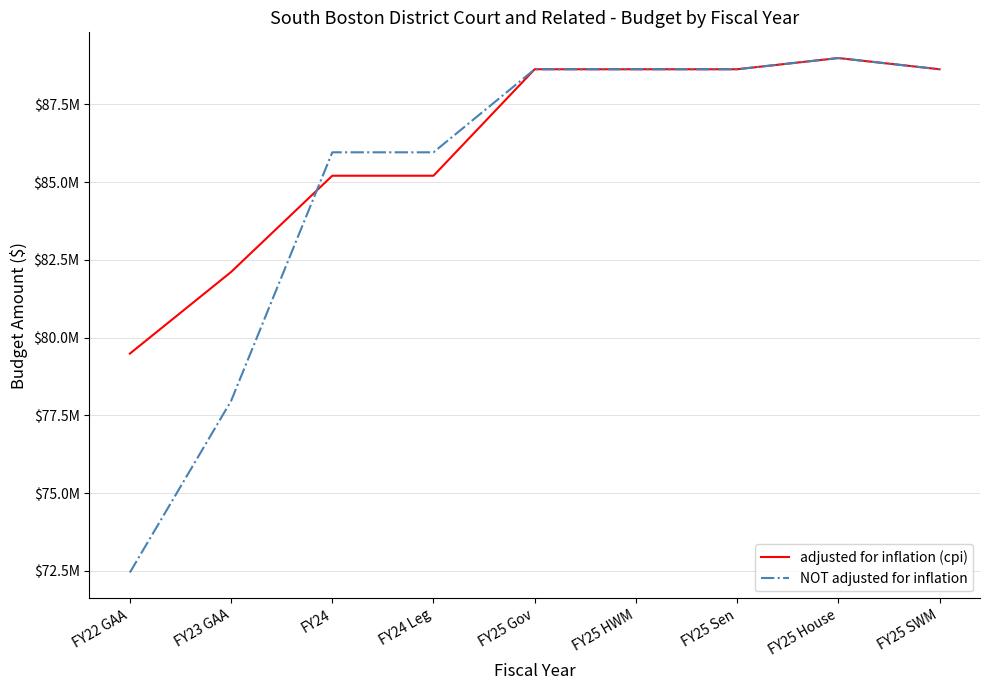

What is the approximate value of adjusted for inflation (cpi) at FY24 Leg?

85202740